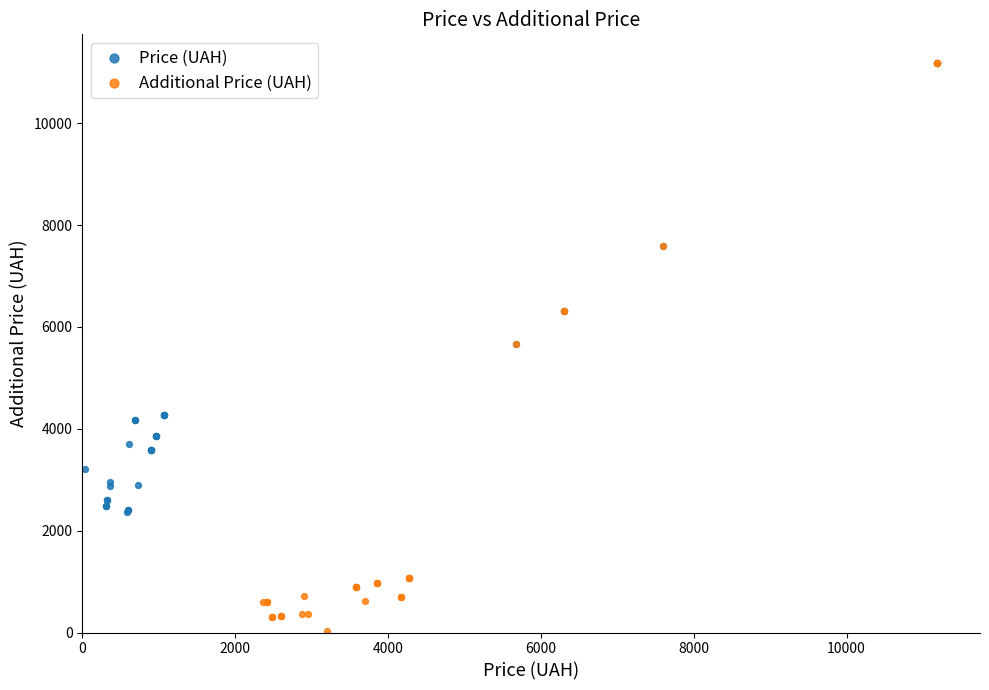

Which series contains the lowest Y value?

Additional Price (UAH)